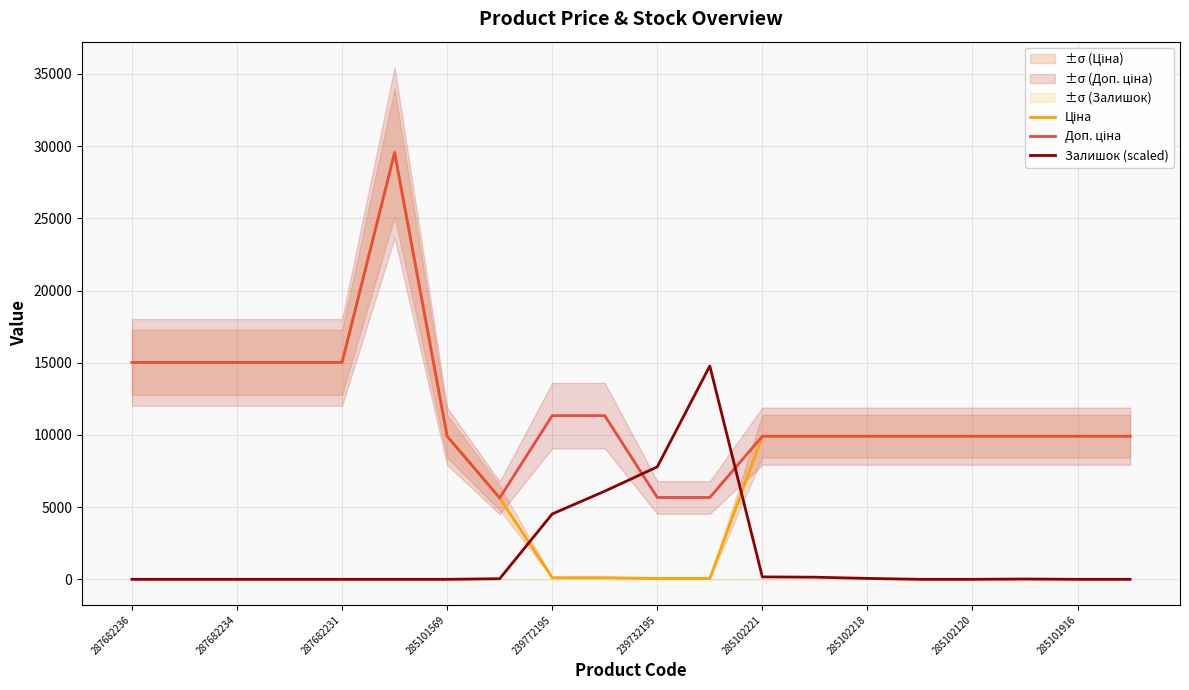

What position from the left is 287682234?

3